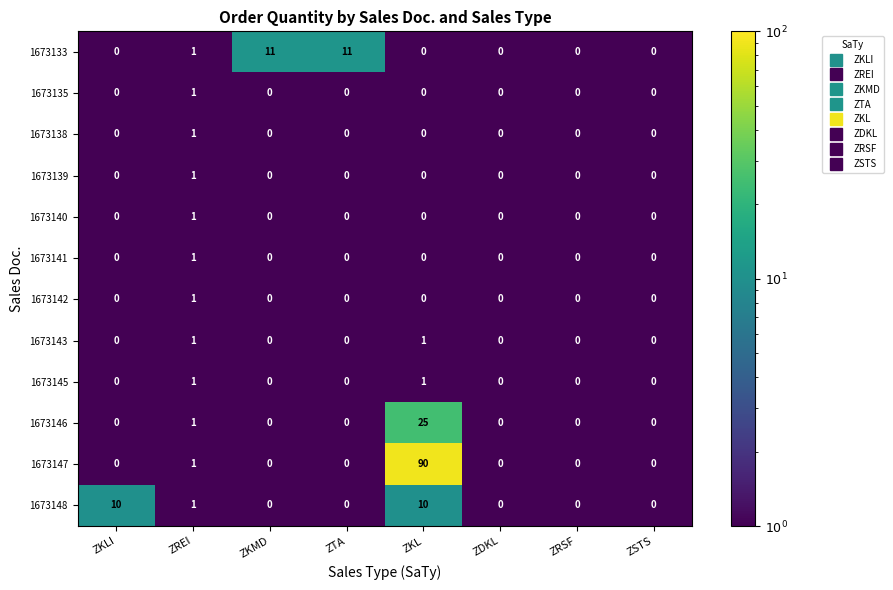

Count the number of data series in this chart.

12